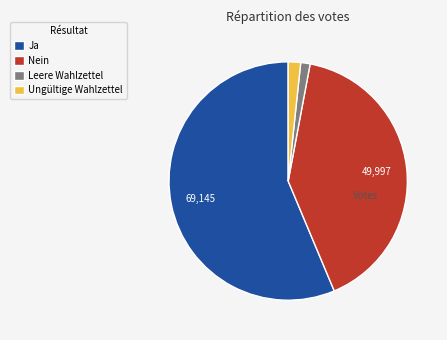

Approximately how many times larger is the value at Ja compared to Nein?

1.4